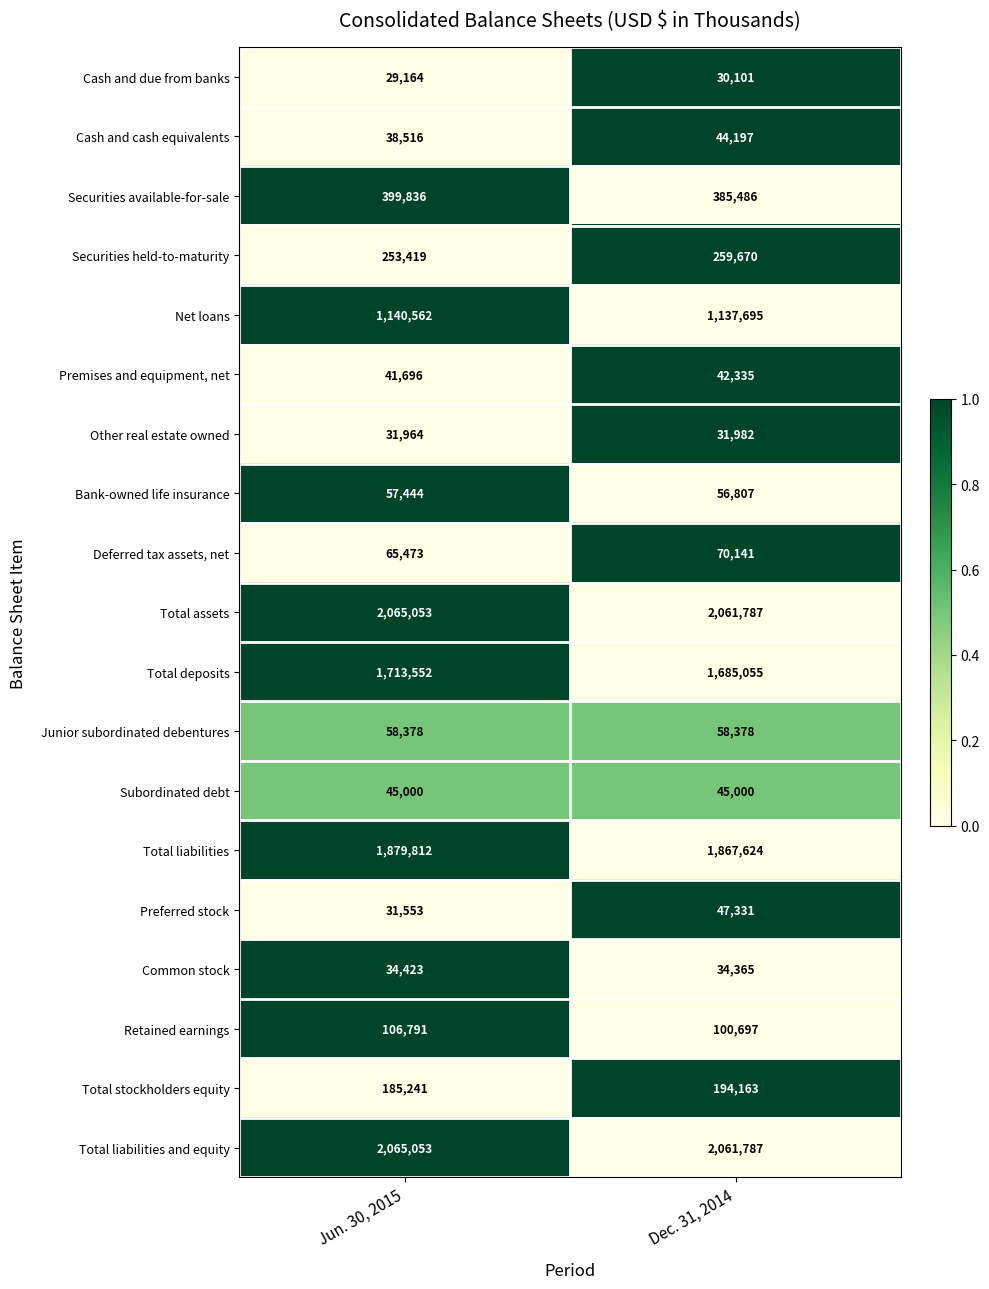

What is the sum of all Securities held-to-maturity values?

513089